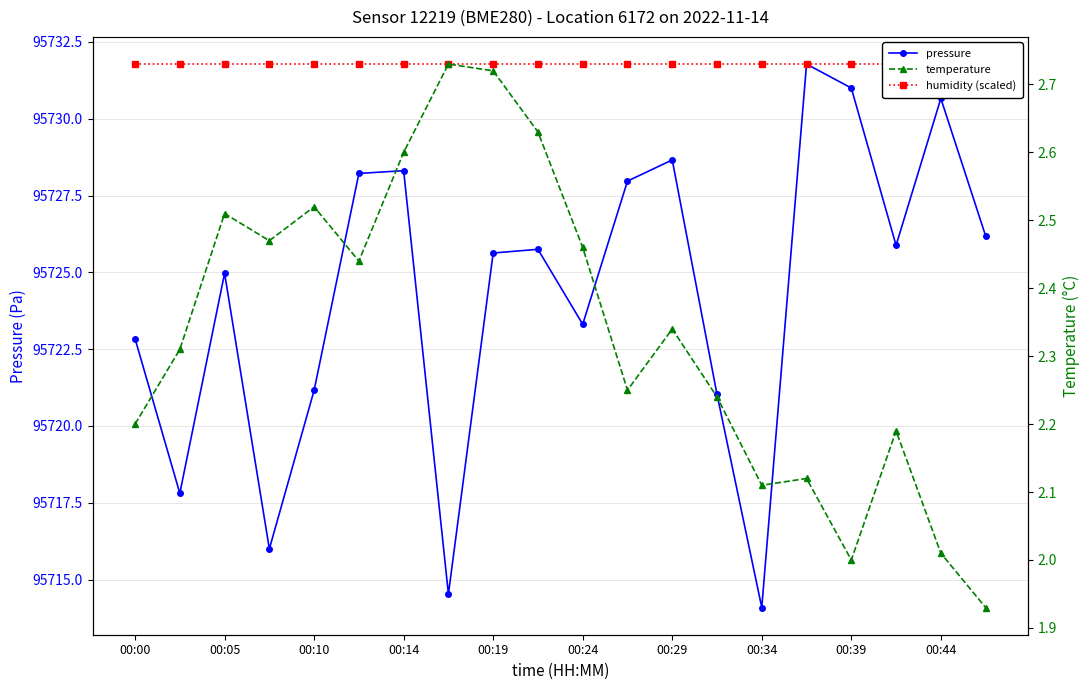

At how many categories does at least one series exceed 2716?

20